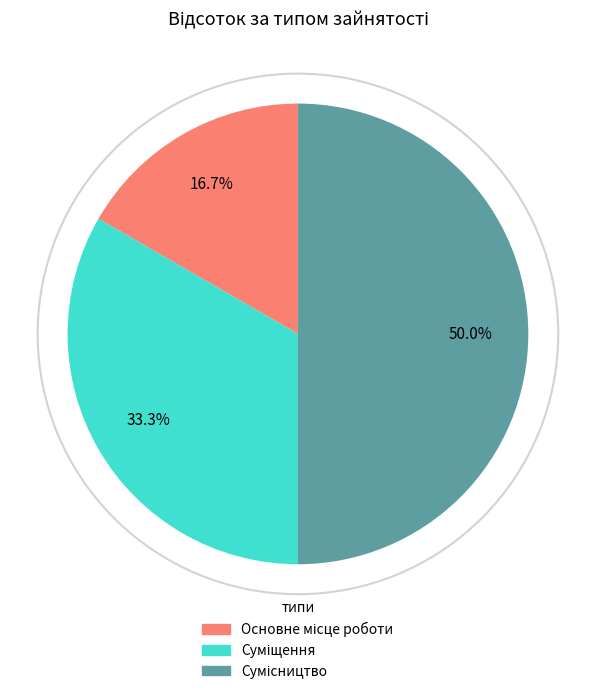

Is there any slice that represents more than half of the pie?

No